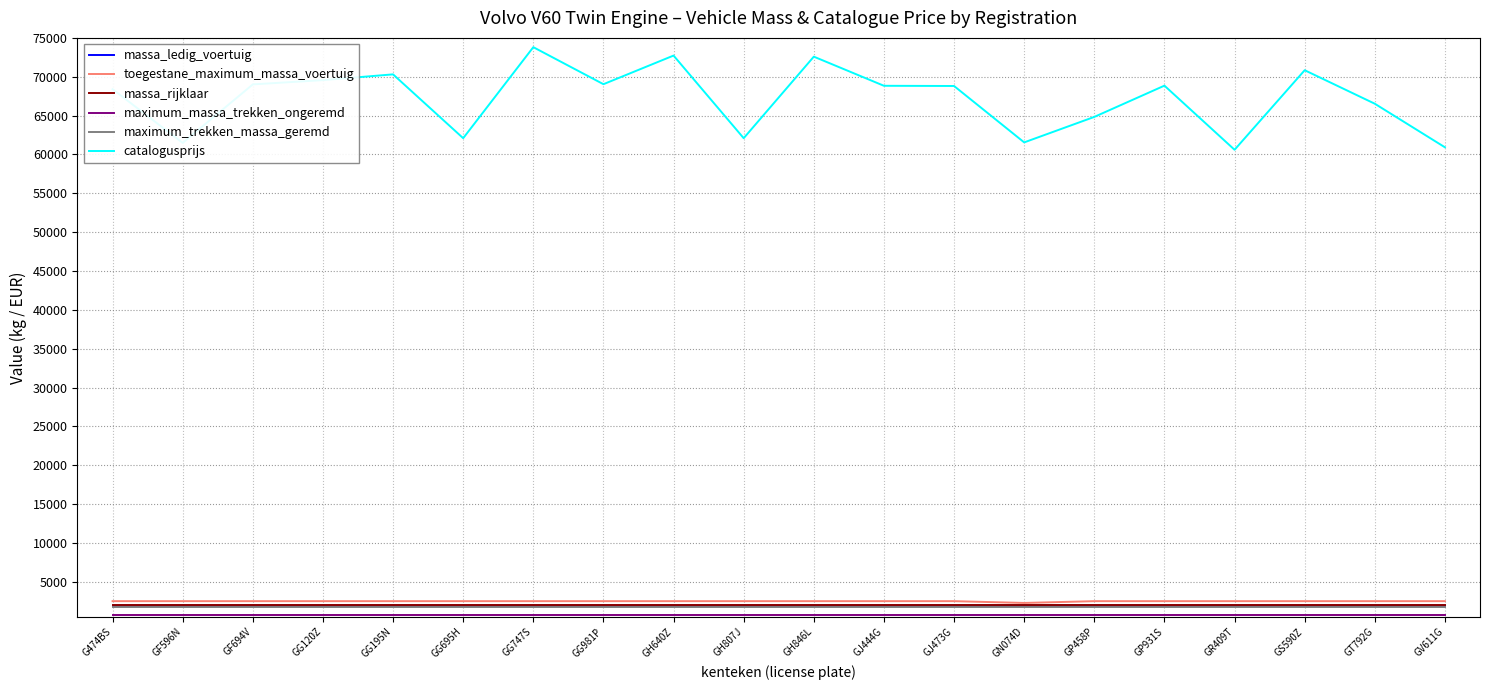

True or false: catalogusprijs and massa_rijklaar cross at least once.

False